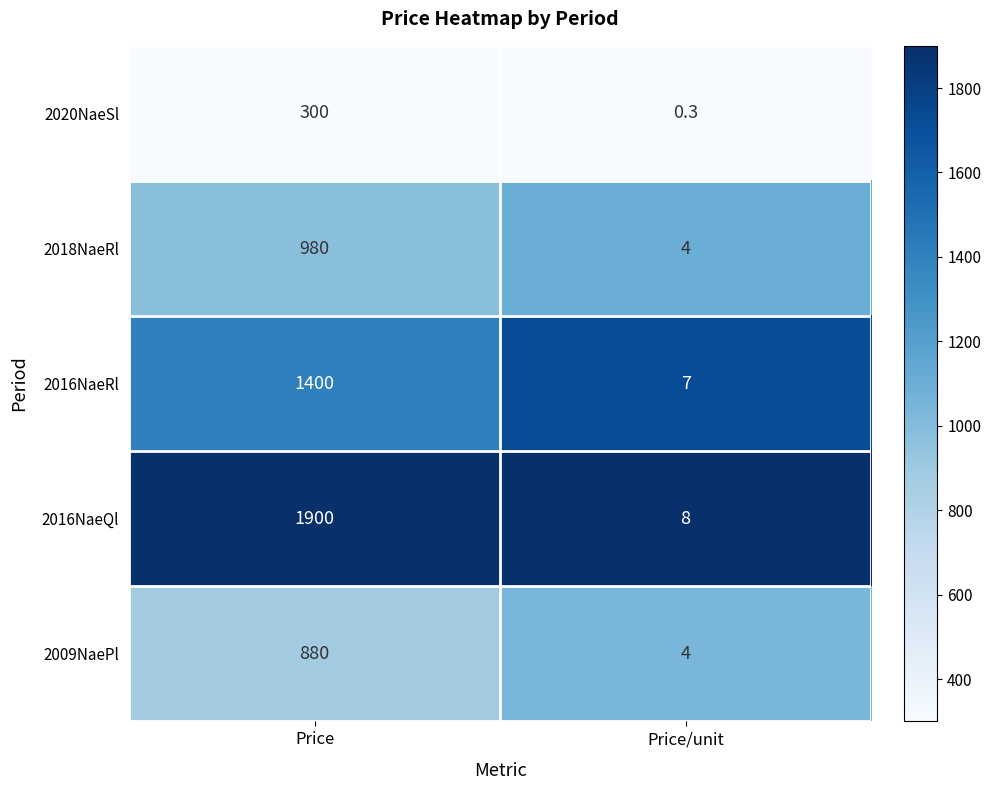

What is the difference between the highest and lowest values at Price/unit?

7.7